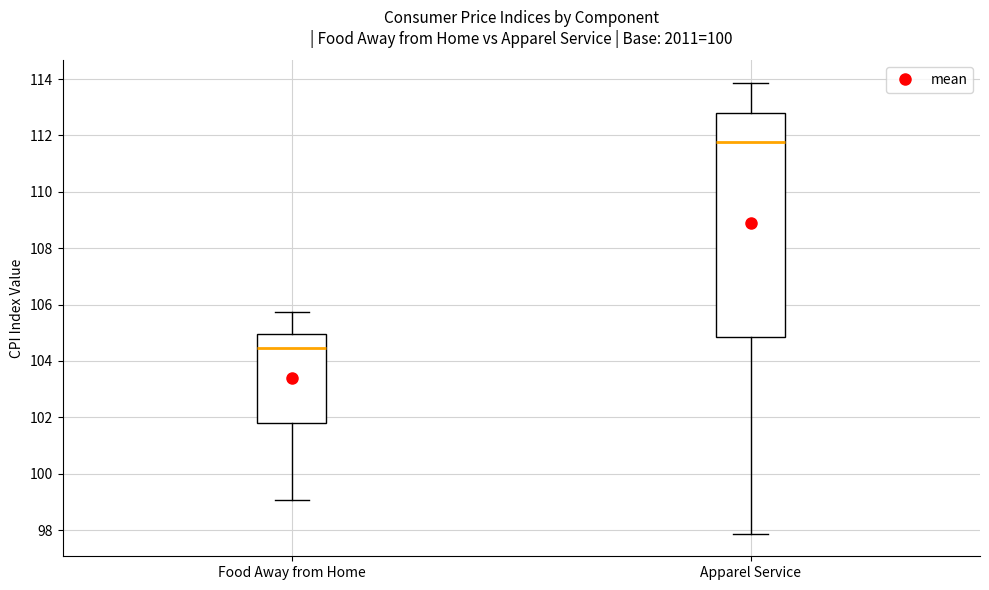

Where is the lower edge of the box for Apparel Service on the y-axis? The values are not printed on the chart, so give them approximately, as read against the axis.

104.8